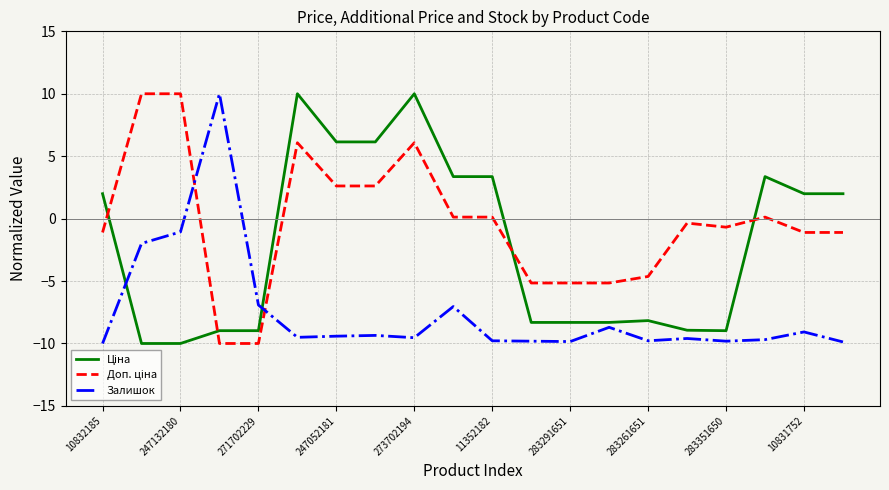

What is the greatest value displayed?

10.0